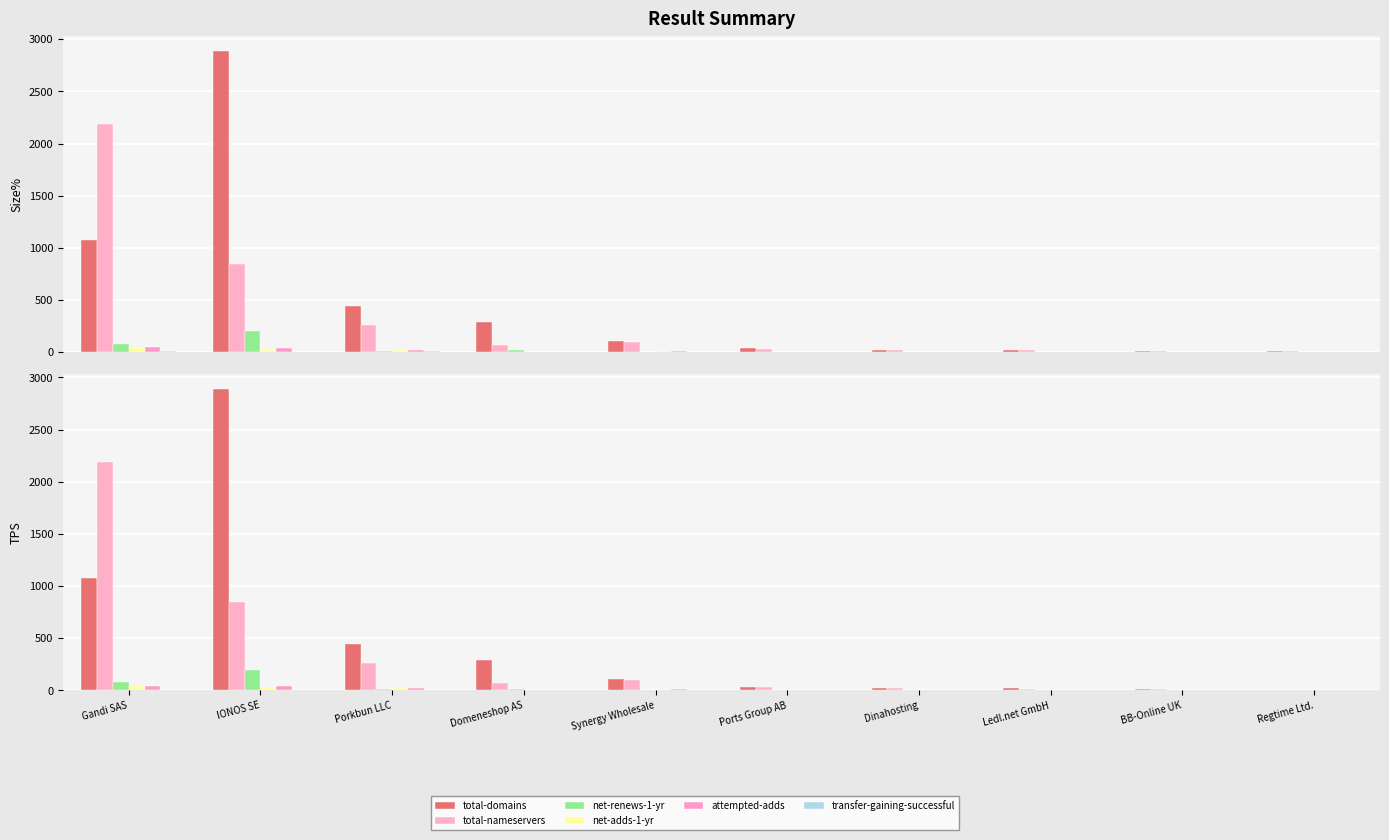

Reading left to right, transcribe all the data shown in this chart.

total-domains: 1077	2887	445	289	106	35	19	19	14	6
total-nameservers: 2187	844	262	69	99	32	21	18	15	8
net-renews-1-yr: 77	199	12	17	2	4	2	1	1	0
net-adds-1-yr: 38	34	20	2	8	0	0	2	0	0
attempted-adds: 46	42	20	2	9	0	0	2	0	0
transfer-gaining-successful: 7	0	8	0	0	0	0	0	0	0